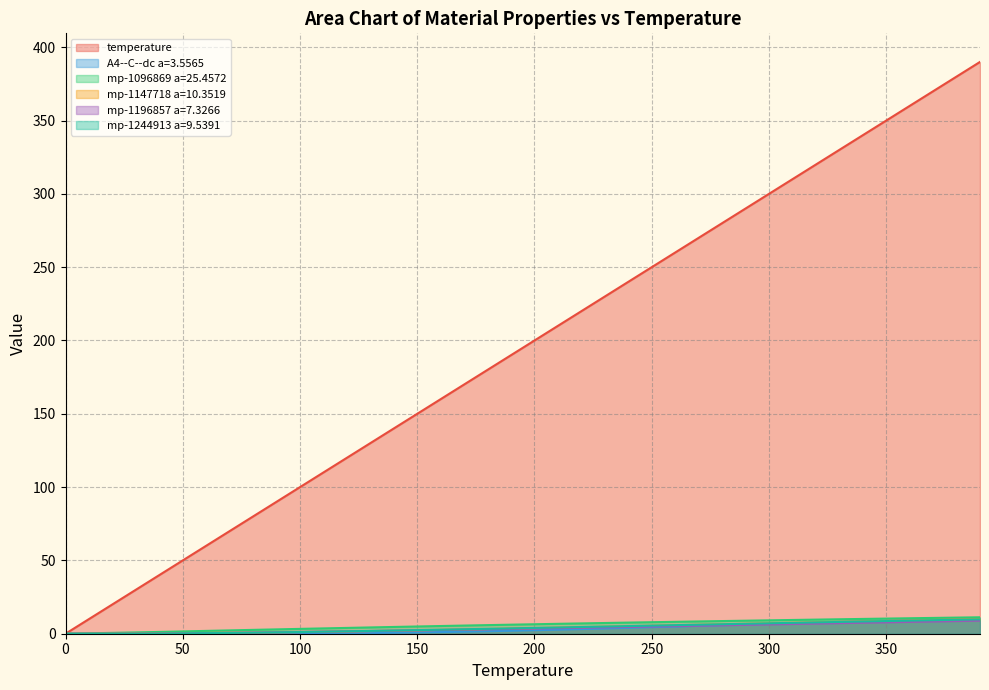

Which series has the largest total across all categories?

temperature